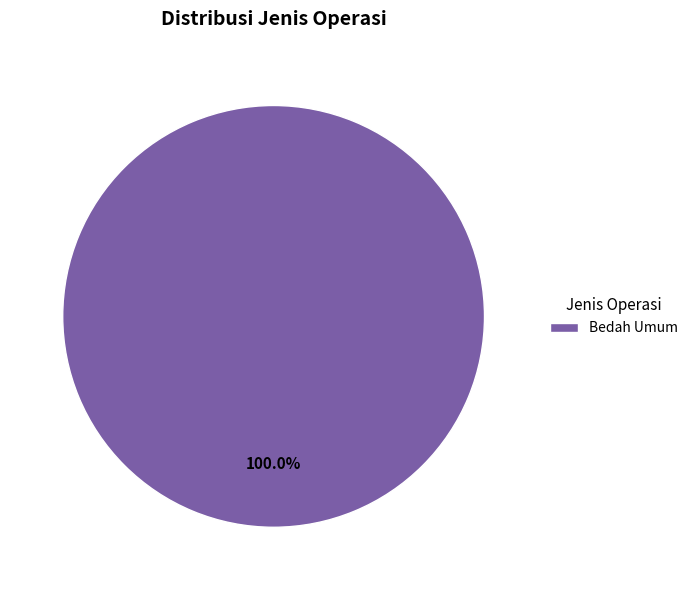

Which slice represents more than half of the pie?

Bedah Umum